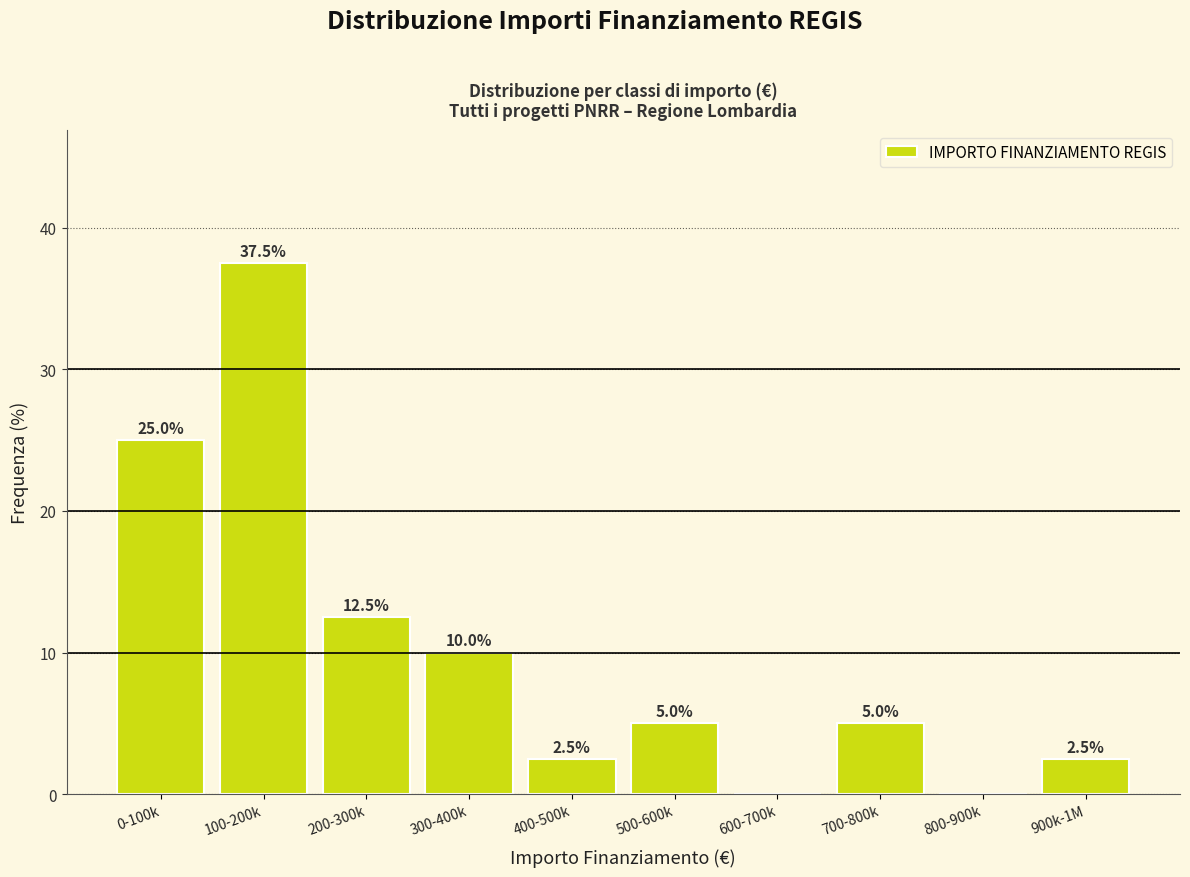

Reading left to right, transcribe all the data shown in this chart.

0-100k=25.0	100-200k=37.5	200-300k=12.5	300-400k=10.0	400-500k=2.5	500-600k=5.0	600-700k=0.0	700-800k=5.0	800-900k=0.0	900k-1M=2.5